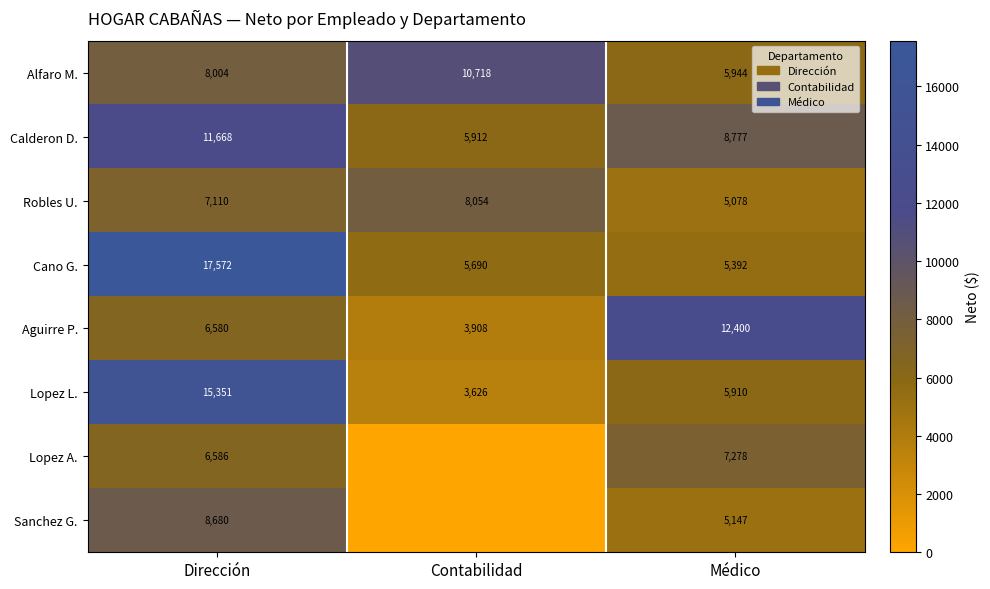

What is the total value across all series at Dirección?

81551